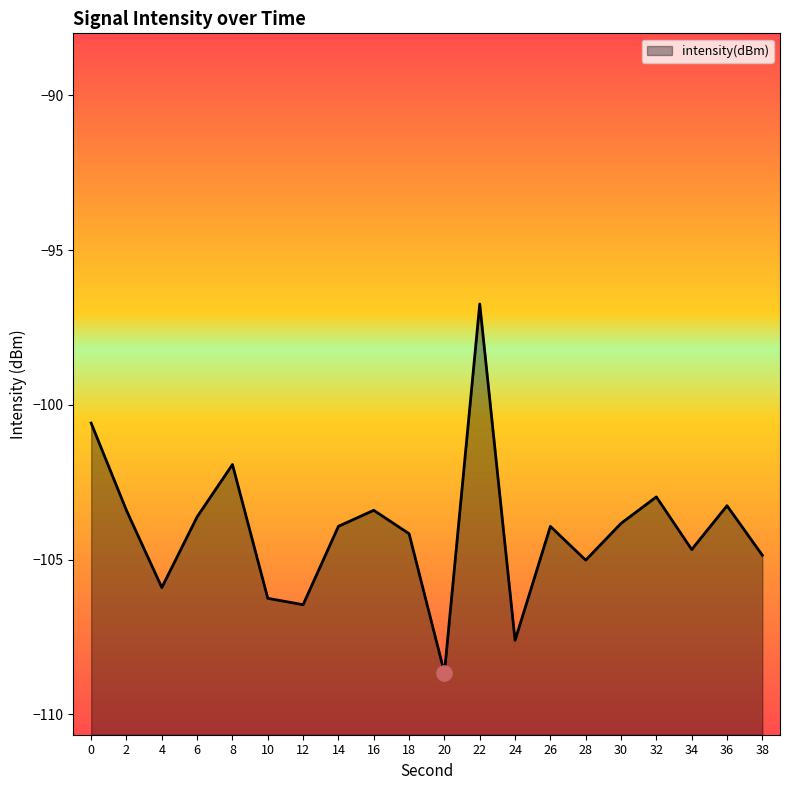

Between 16 and 26, which is larger?

16